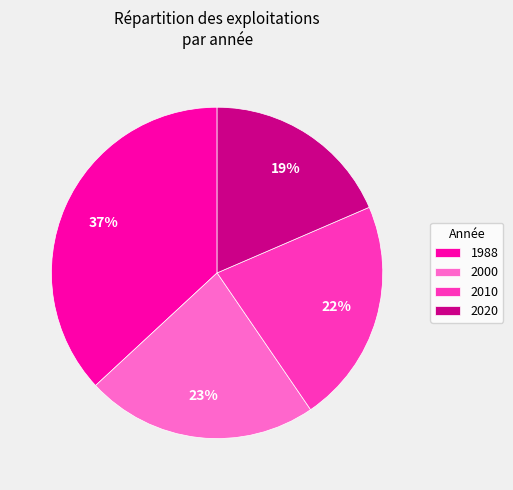

Between 2020 and 2000, which is larger?

2000